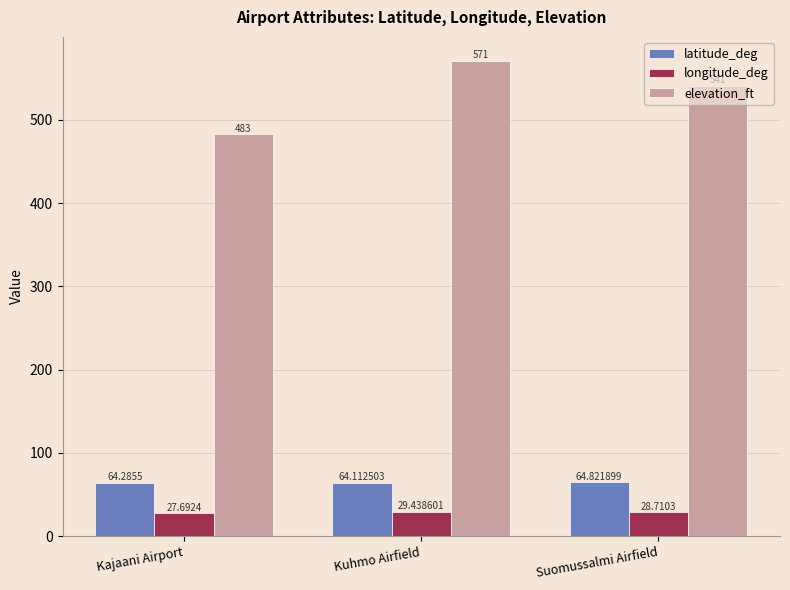

What is the maximum value shown in the chart?

571.0